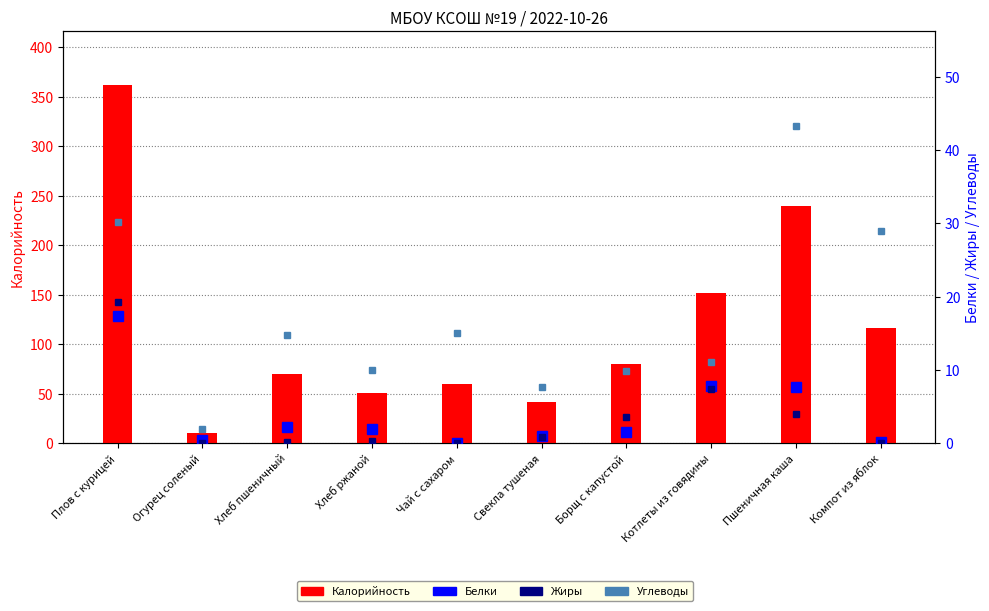

What is the value of the Калорийность bar at the 3rd from the left?

70.3